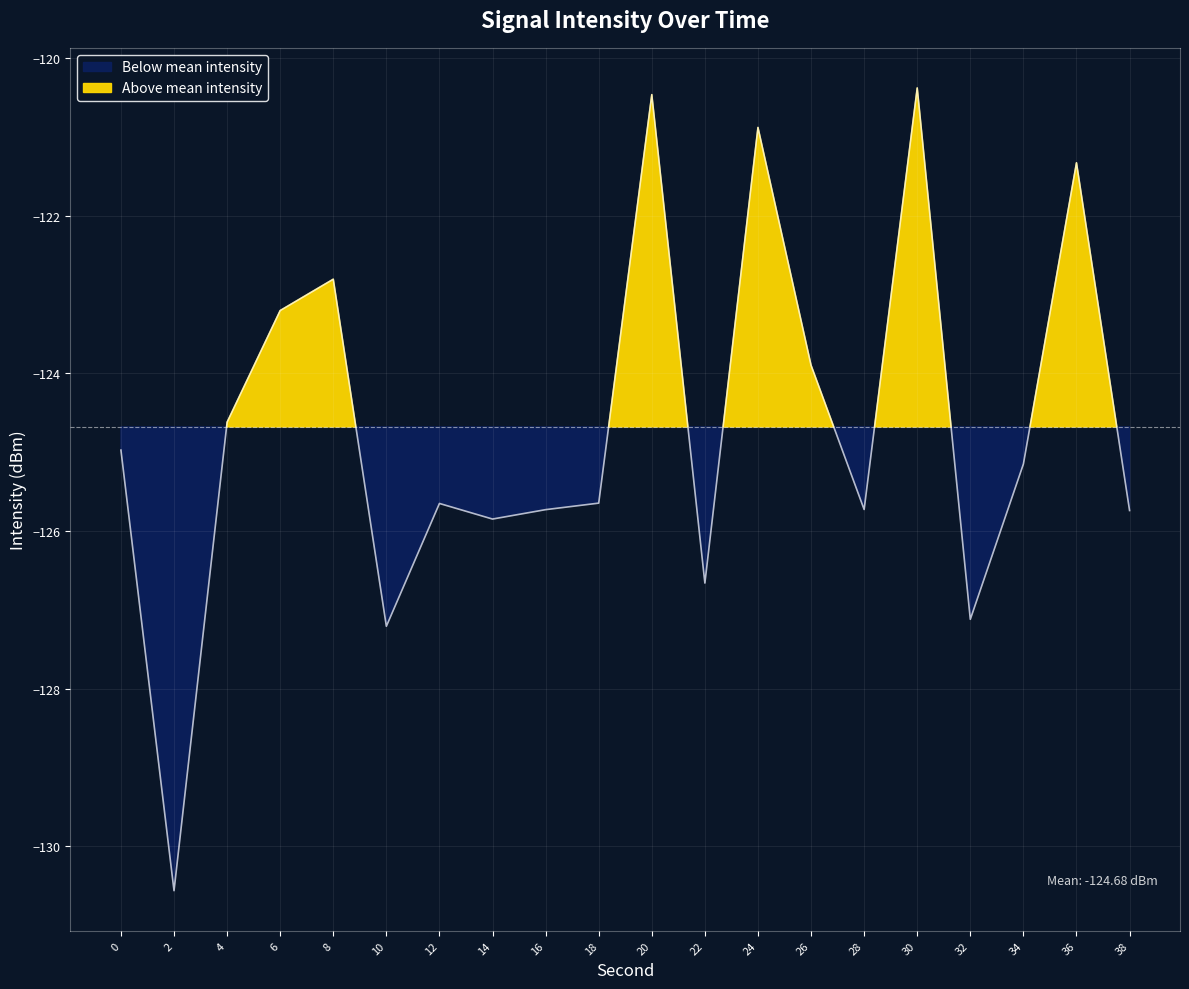

List the labels in order of value, largest first.

30, 20, 24, 36, 8, 6, 26, 4, 0, 34, 18, 12, 28, 16, 38, 14, 22, 32, 10, 2